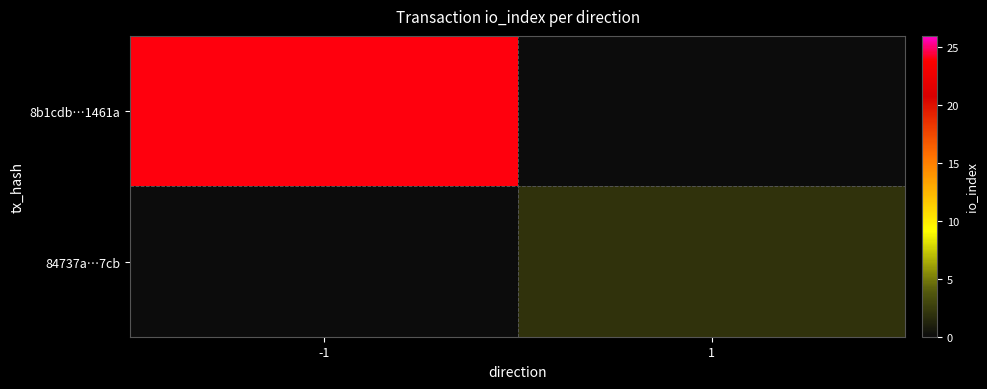

Which series has the widest spread of values?

8b1cdb…1461a